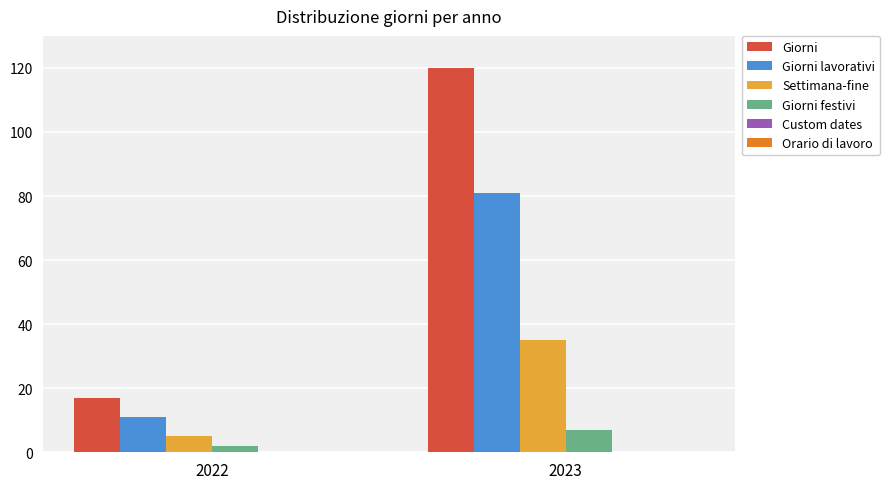

List the series in order of their peak value, highest first.

Giorni, Giorni lavorativi, Settimana-fine, Giorni festivi